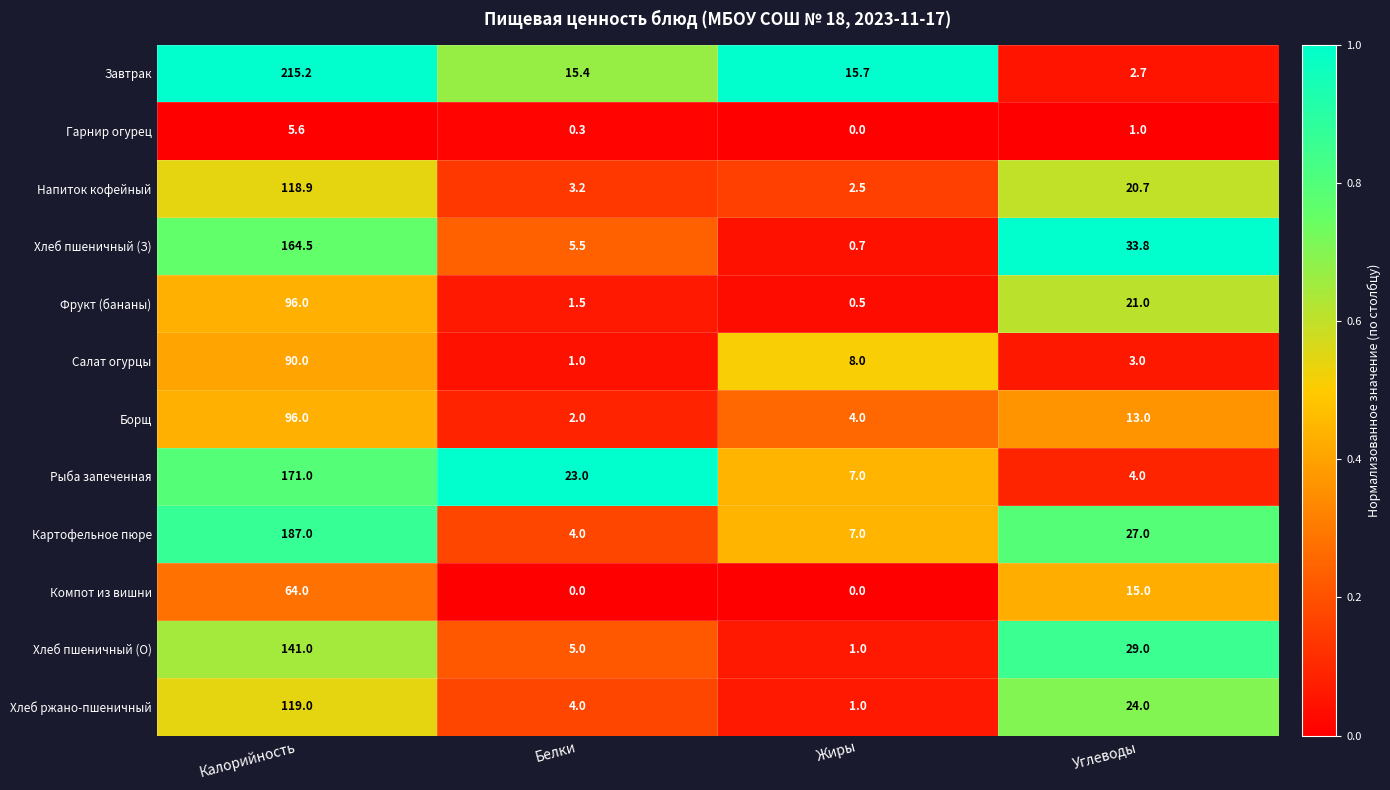

True or false: Компот из вишни has a value of 5.3 at Углеводы.

False